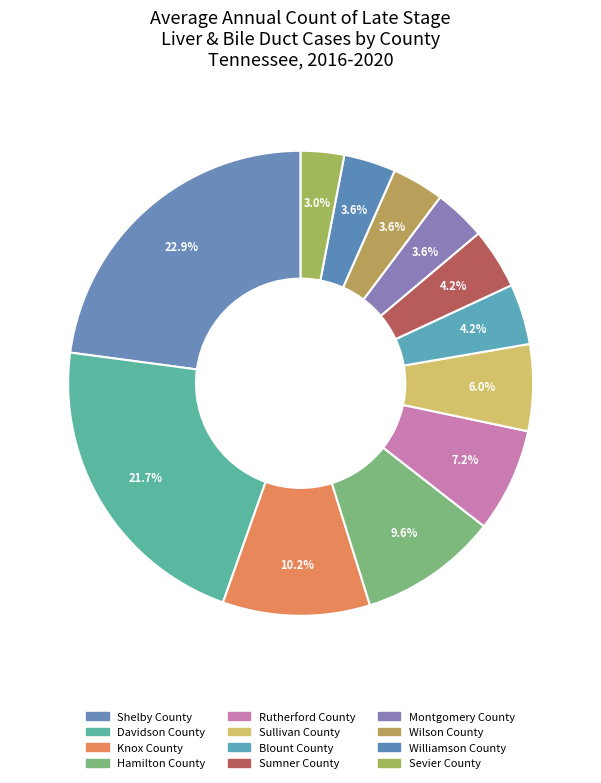

What is the largest slice in the pie chart?

Shelby County